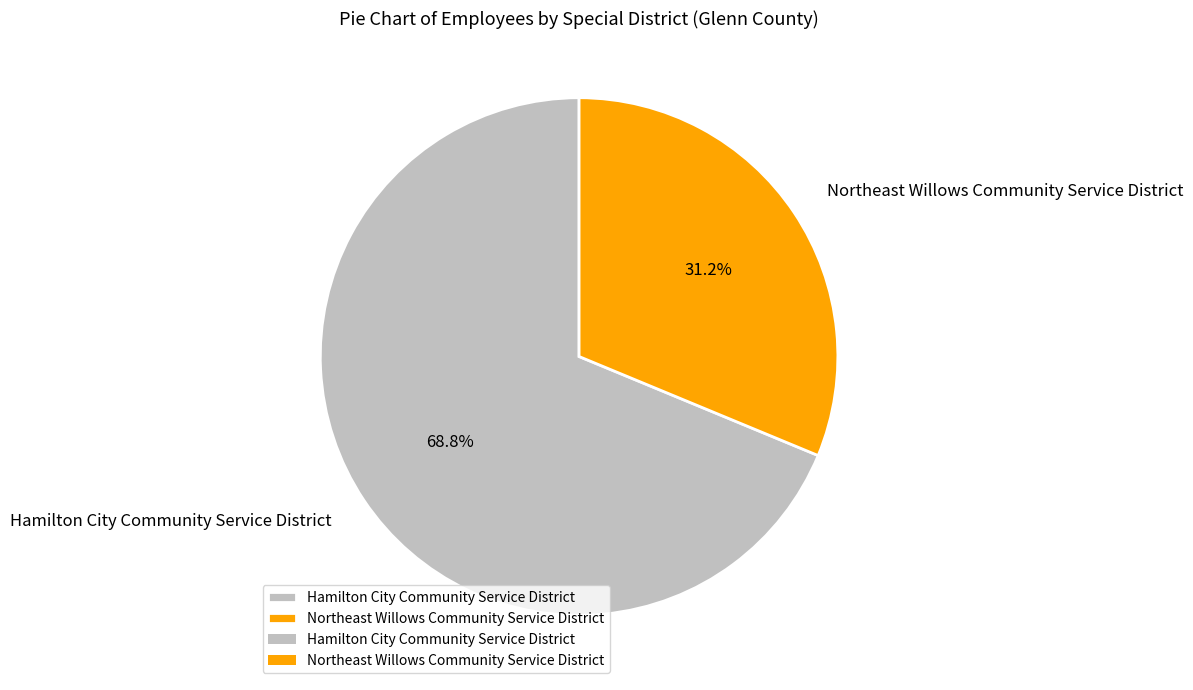

Rank the categories by value from highest to lowest.

Hamilton City Community Service District, Northeast Willows Community Service District